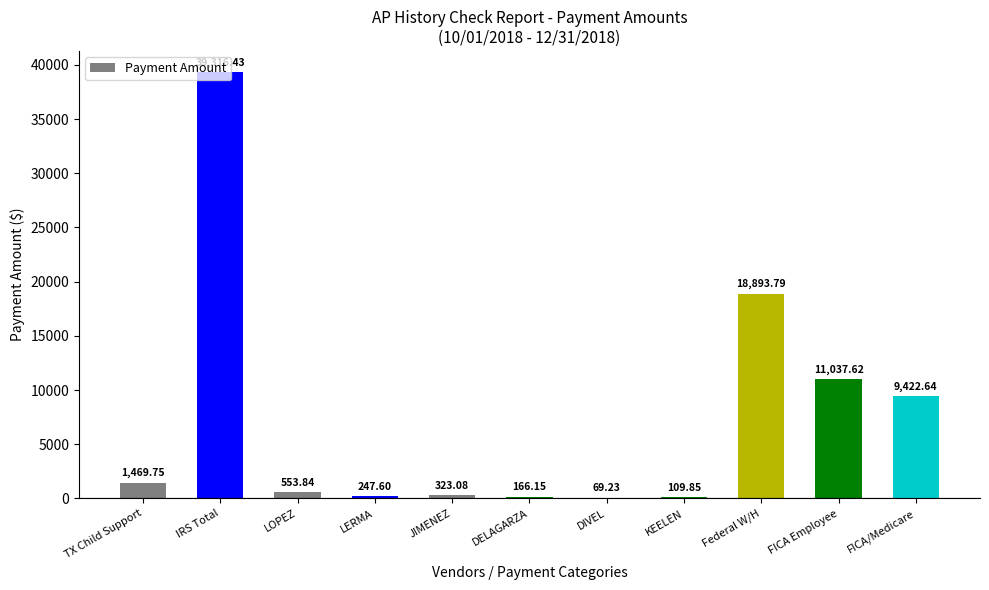

At which category does the chart reach its peak across all series?

IRS Total